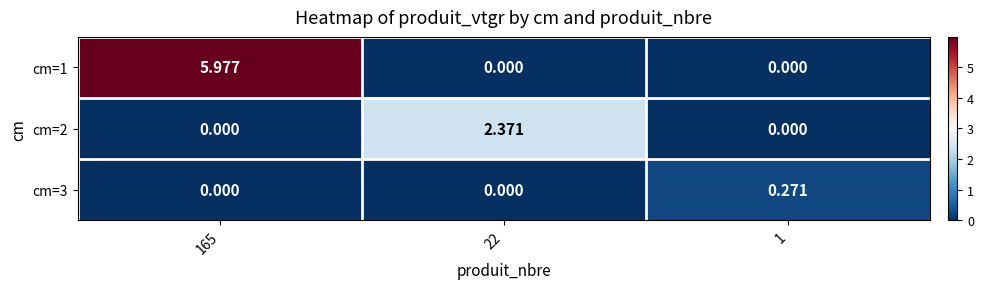

List the series in order of their peak value, highest first.

cm=1, cm=2, cm=3